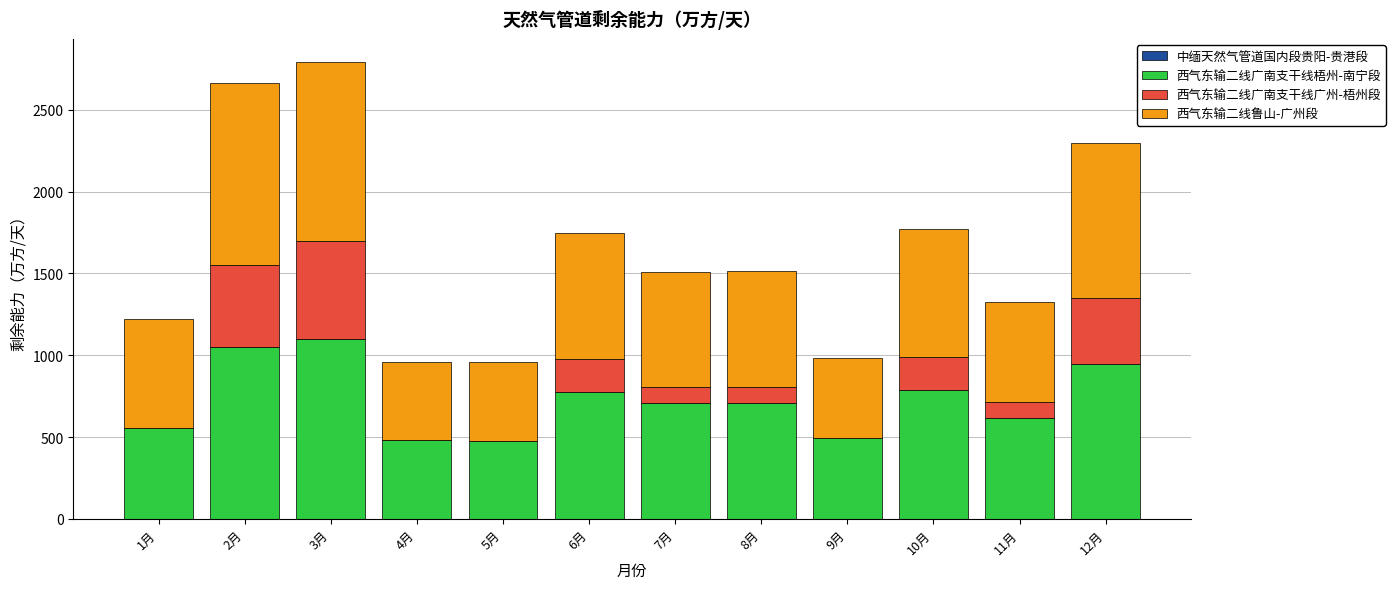

The value of 西气东输二线广南支干线梧州-南宁段 at 2月 is 1478.3. True or false?

False